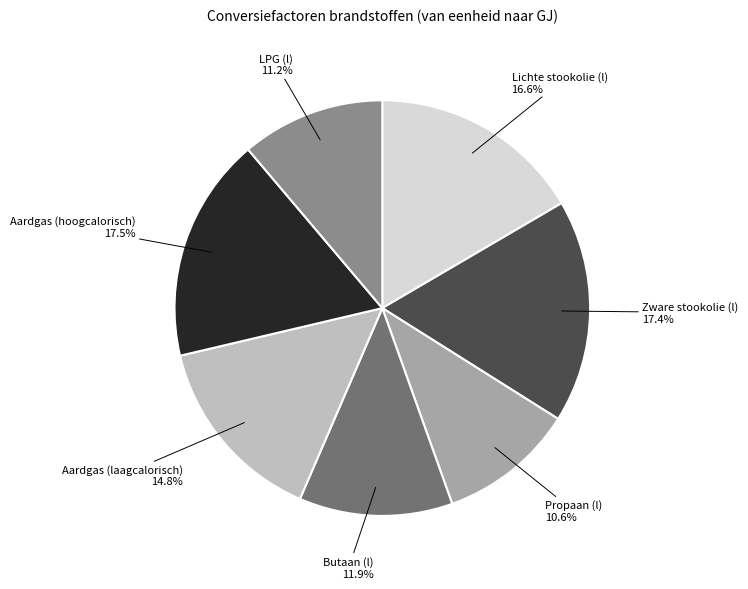

The Aardgas (hoogcalorisch) slice represents 29% of the pie. True or false?

False